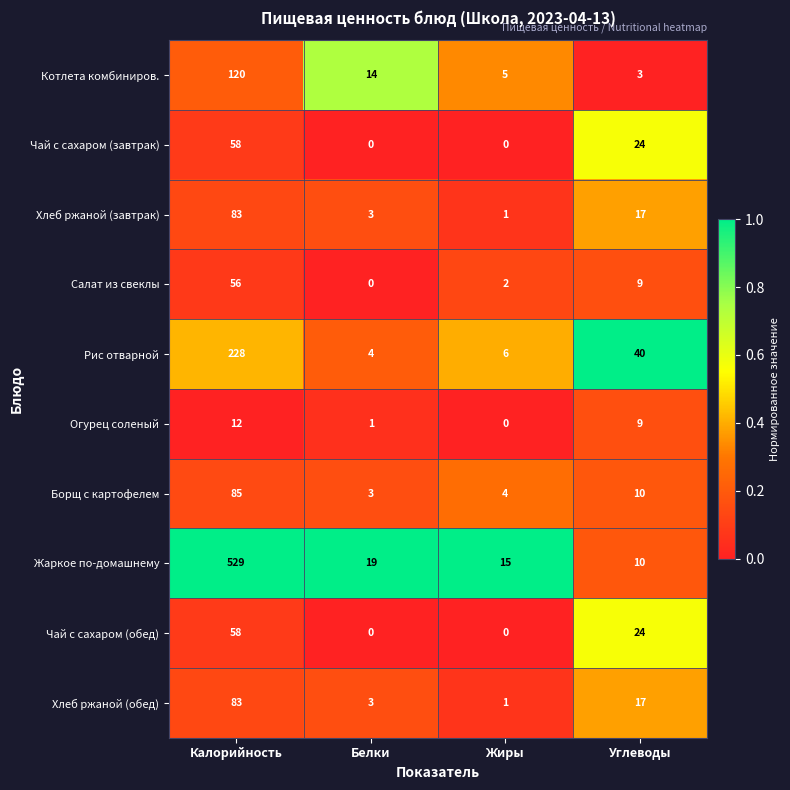

What is the total value across all series at Углеводы?

163